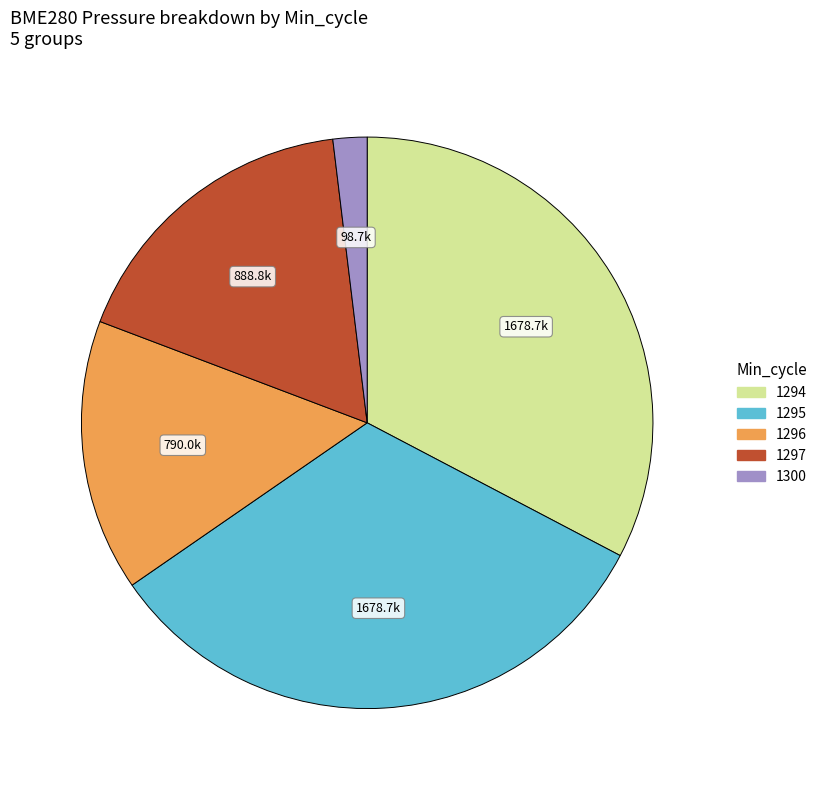

Does any single category account for the majority?

No